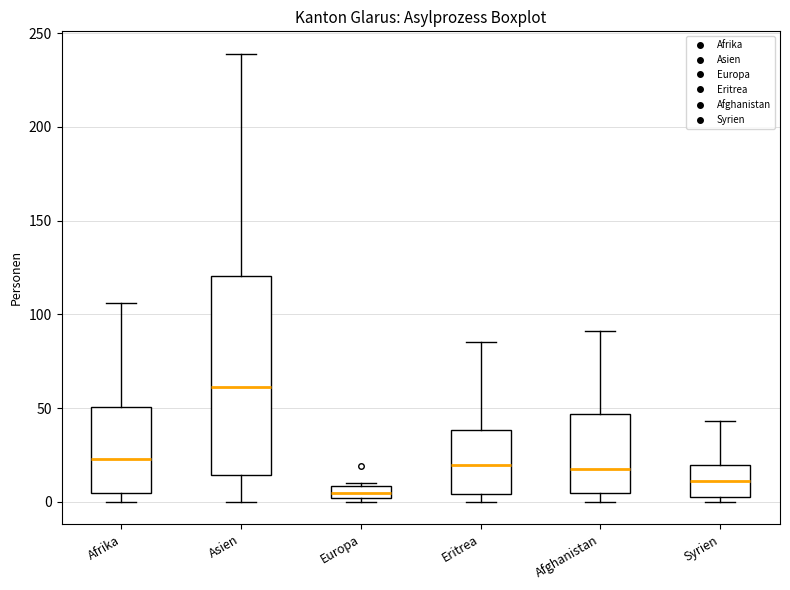

Which box has the lowest median line?

Europa